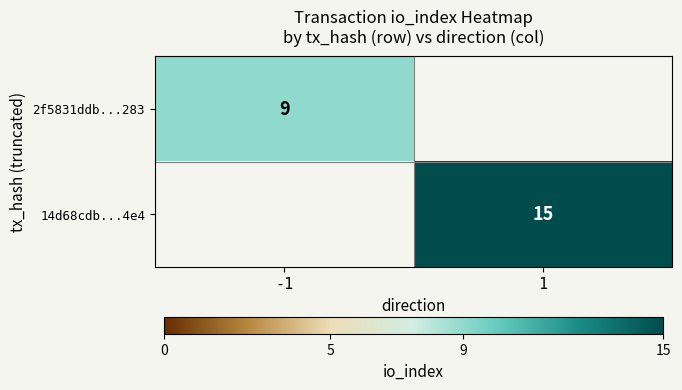

How many data points does each series have?

2